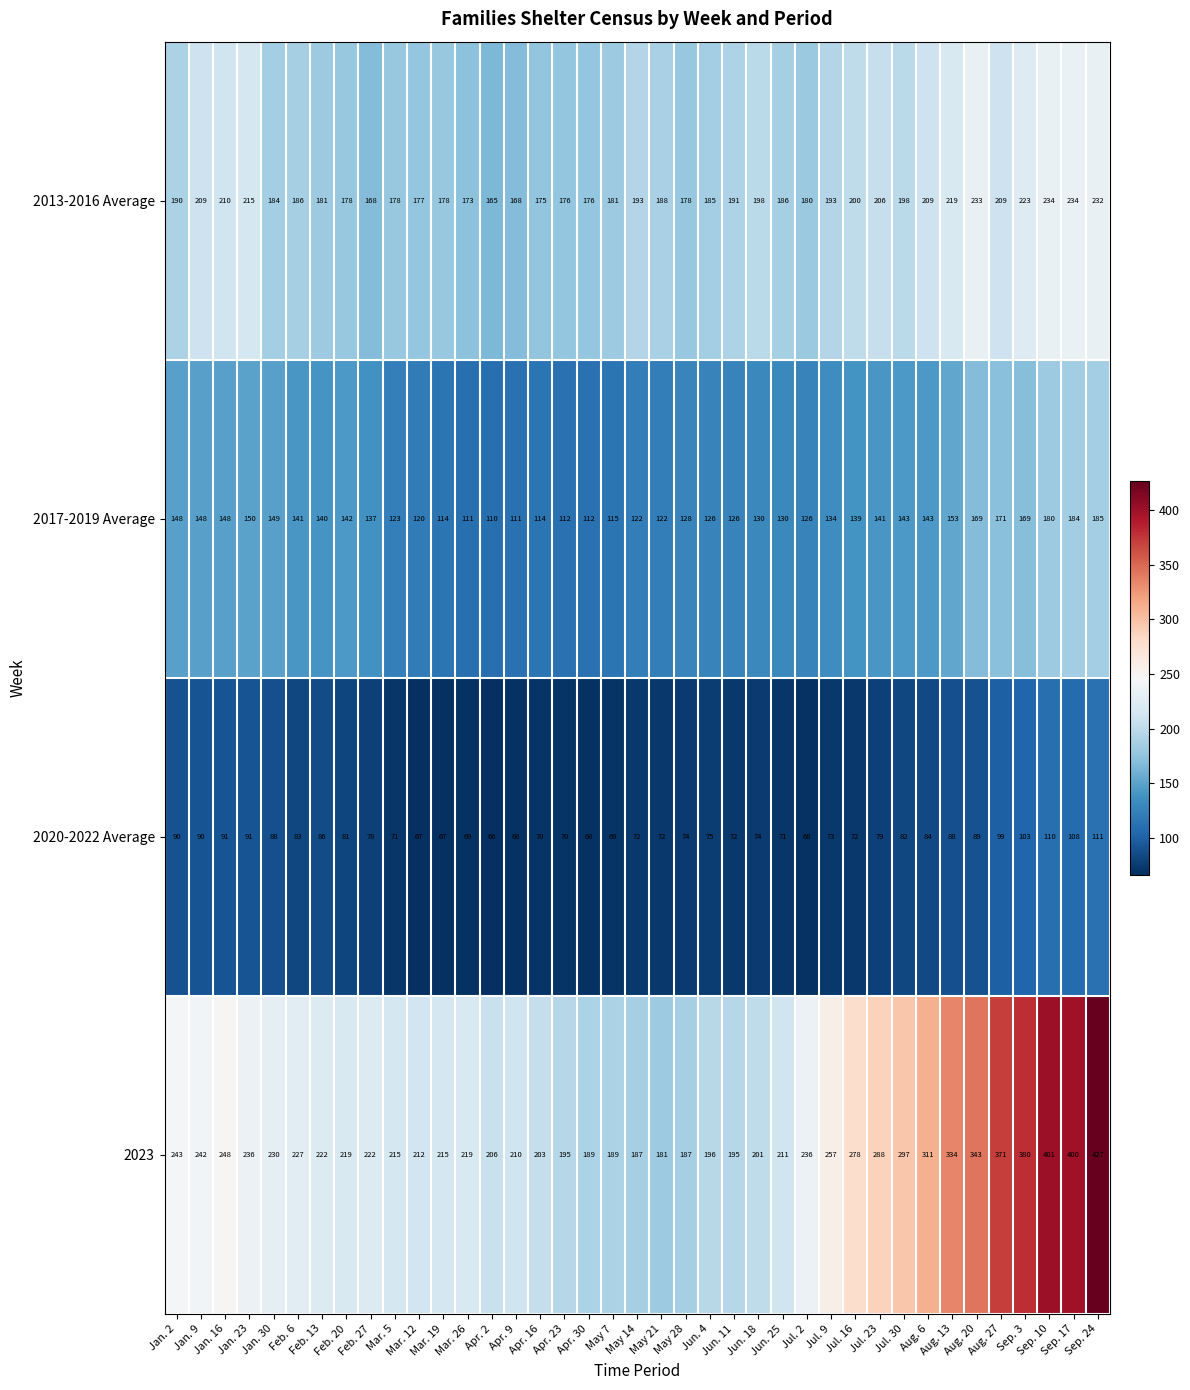

The value of 2023 at May 21 is 91. True or false?

False